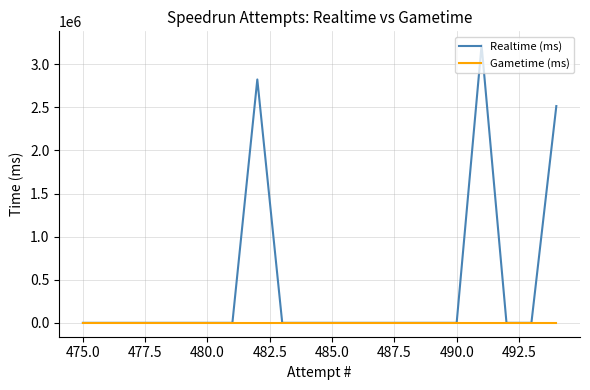

List the series in order of their peak value, highest first.

Realtime (ms), Gametime (ms)